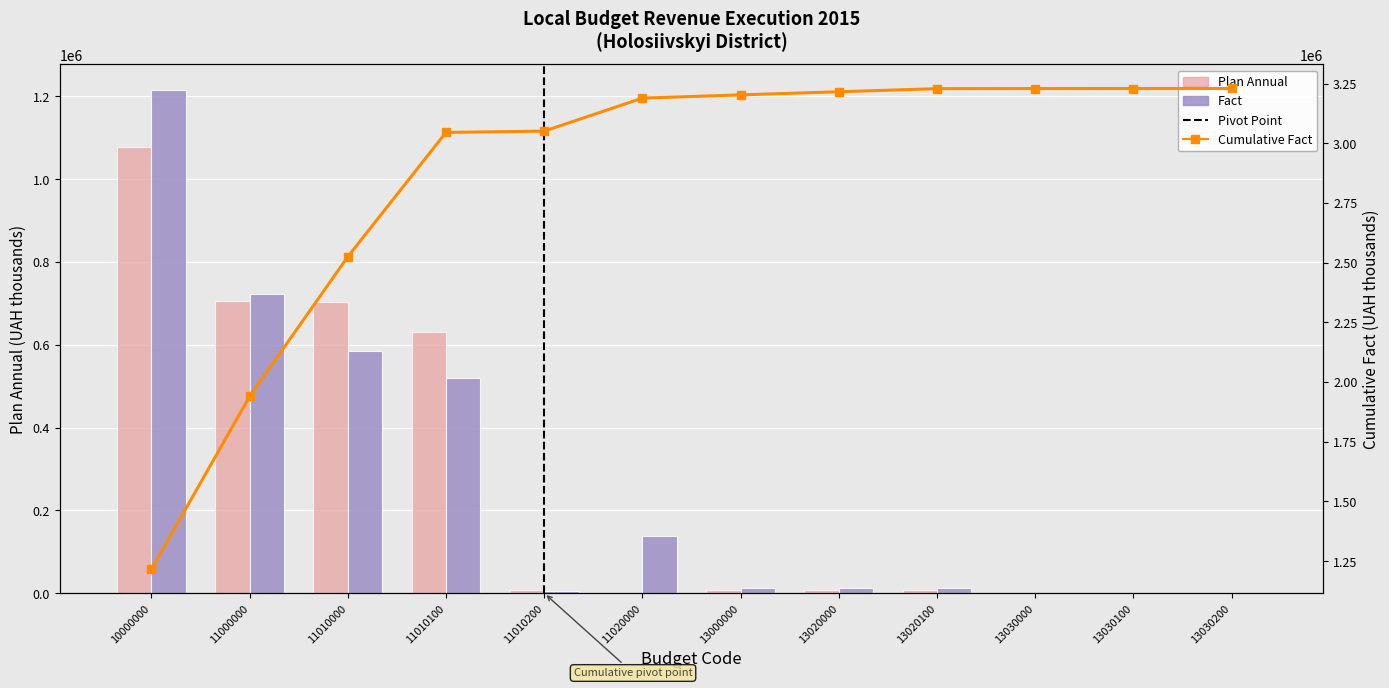

Which category has the highest value across all series?

13030200